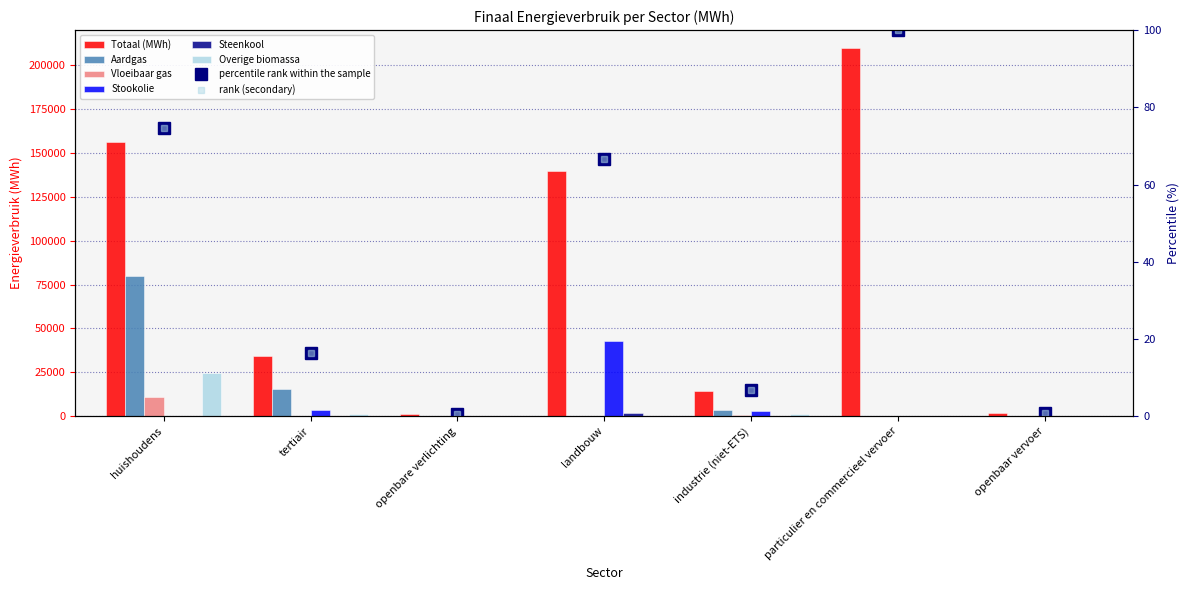

The Overige biomassa series shows 1435.3 at tertiair. True or false?

True